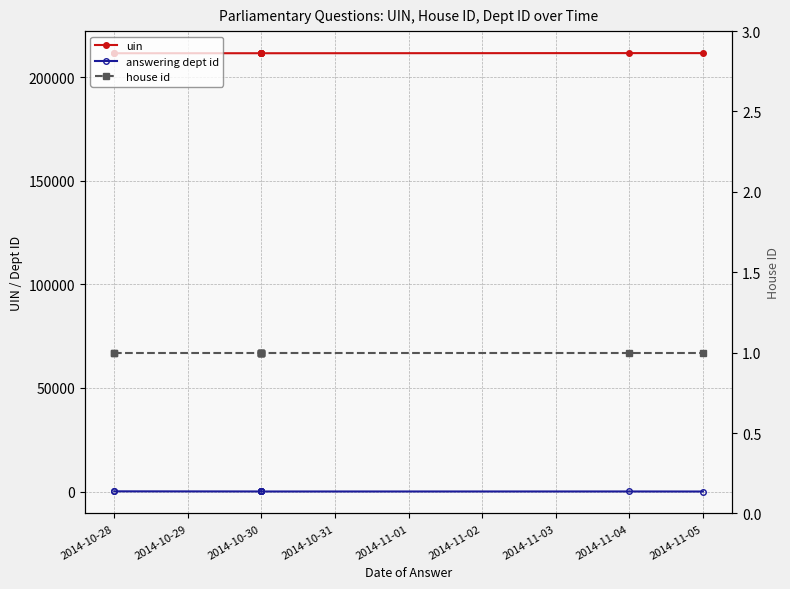

True or false: answering dept id has a value of 1 at 2014-11-05.

False